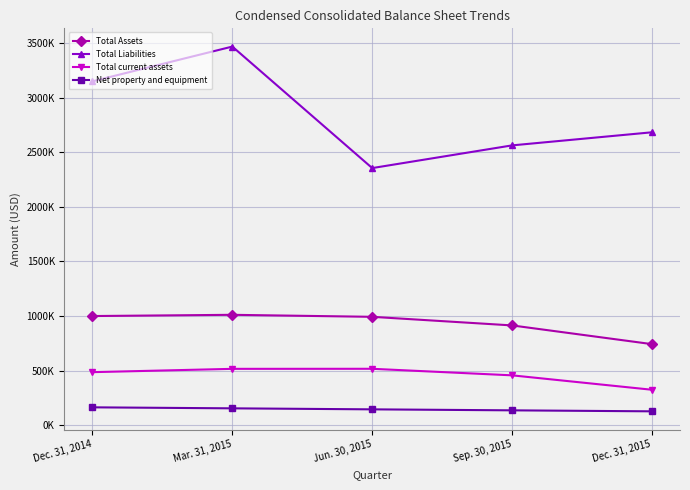

What is the label of the 4th point from the right?

Mar. 31, 2015